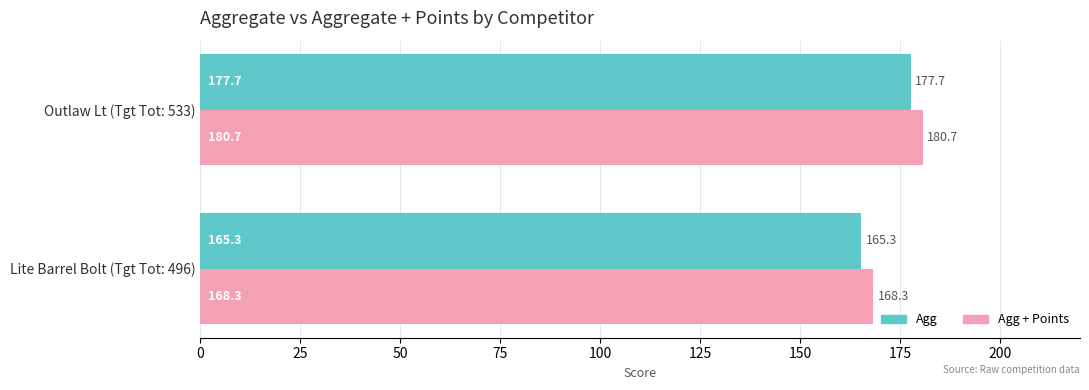

What is the minimum value shown in the chart?

165.3